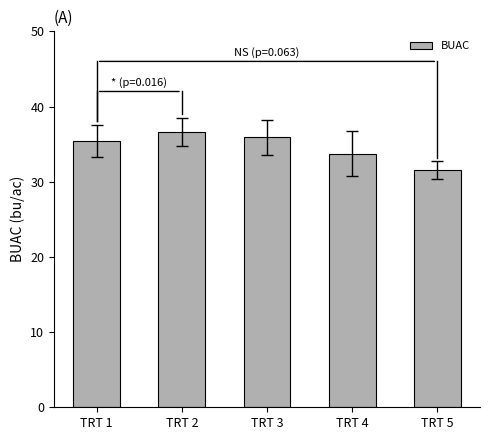

How many bars are there in total?

5